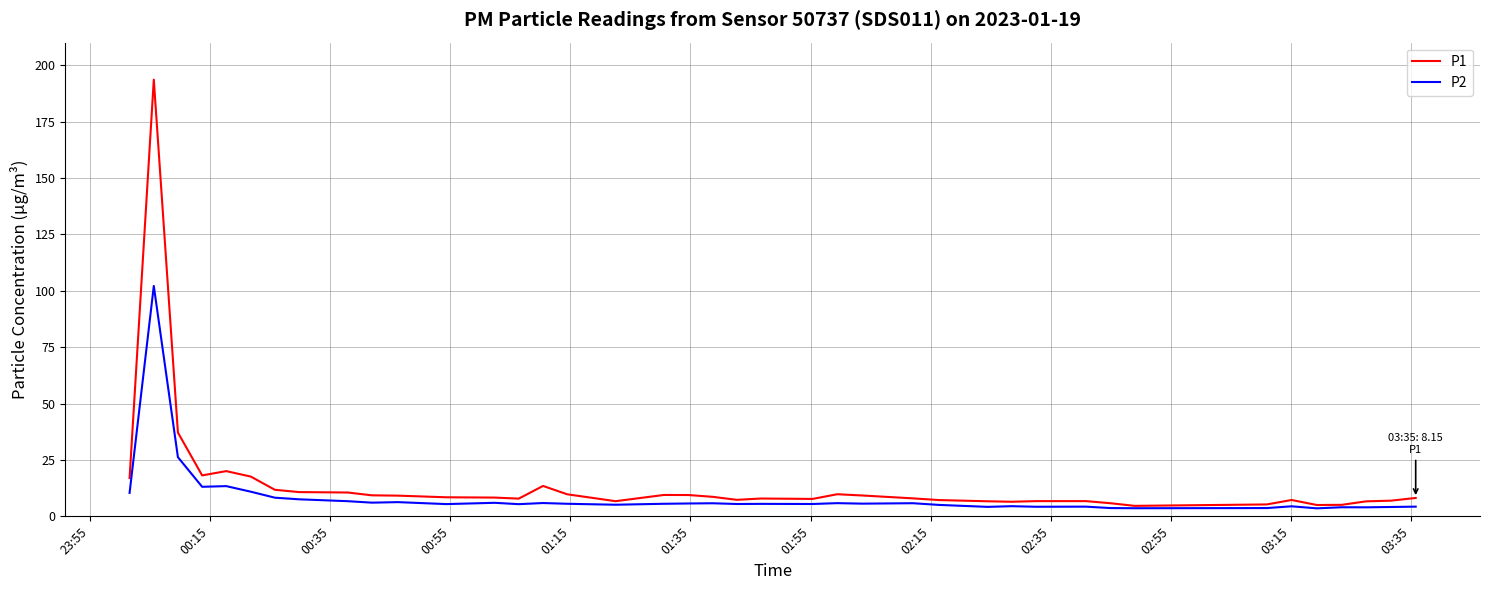

What is the highest value of the P2 series?

102.1